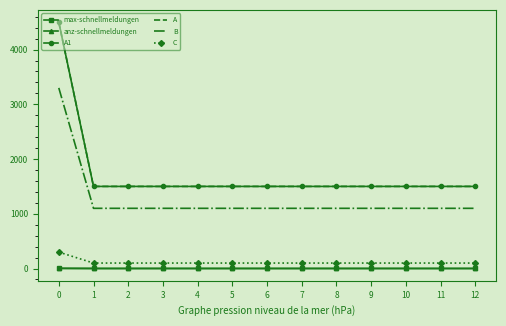

Reading right to left, extract all data points from this chart.

max-schnellmeldungen: 1	1	1	1	1	1	1	1	1	1	1	1	3
anz-schnellmeldungen: 1	1	1	1	1	1	1	1	1	1	1	1	3
A1: 1500	1500	1500	1500	1500	1500	1500	1500	1500	1500	1500	1500	4500
A: 1500	1500	1500	1500	1500	1500	1500	1500	1500	1500	1500	1500	4500
B: 1100	1100	1100	1100	1100	1100	1100	1100	1100	1100	1100	1100	3300
C: 100	100	100	100	100	100	100	100	100	100	100	100	300